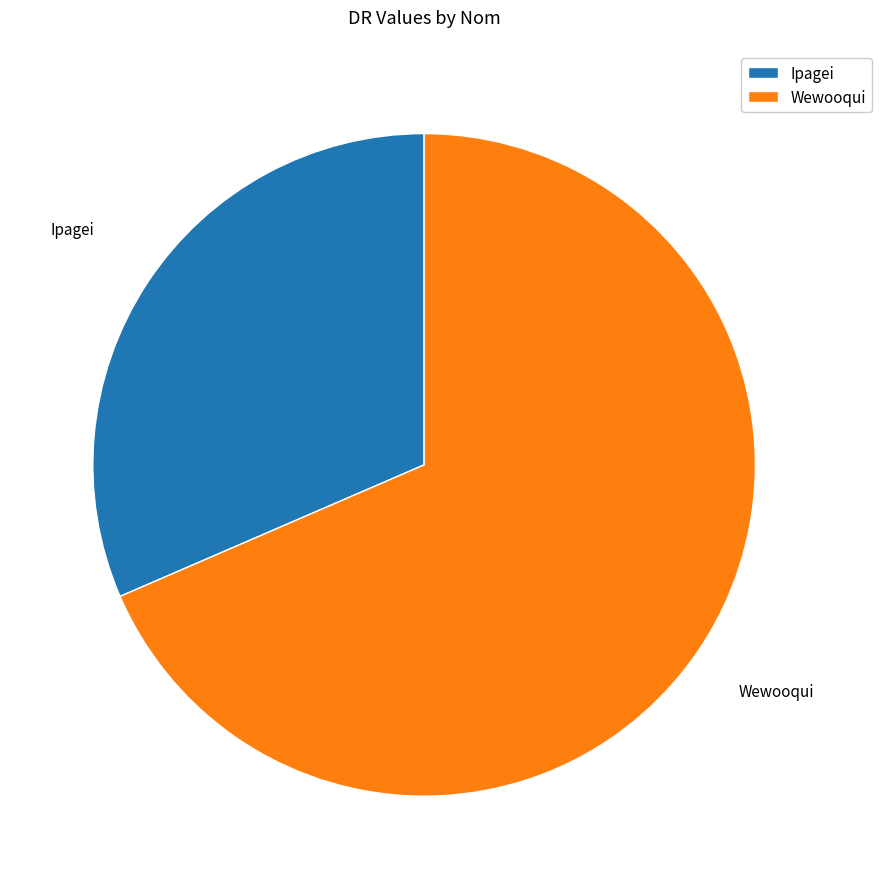

Which has a higher value, Wewooqui or Ipagei?

Wewooqui